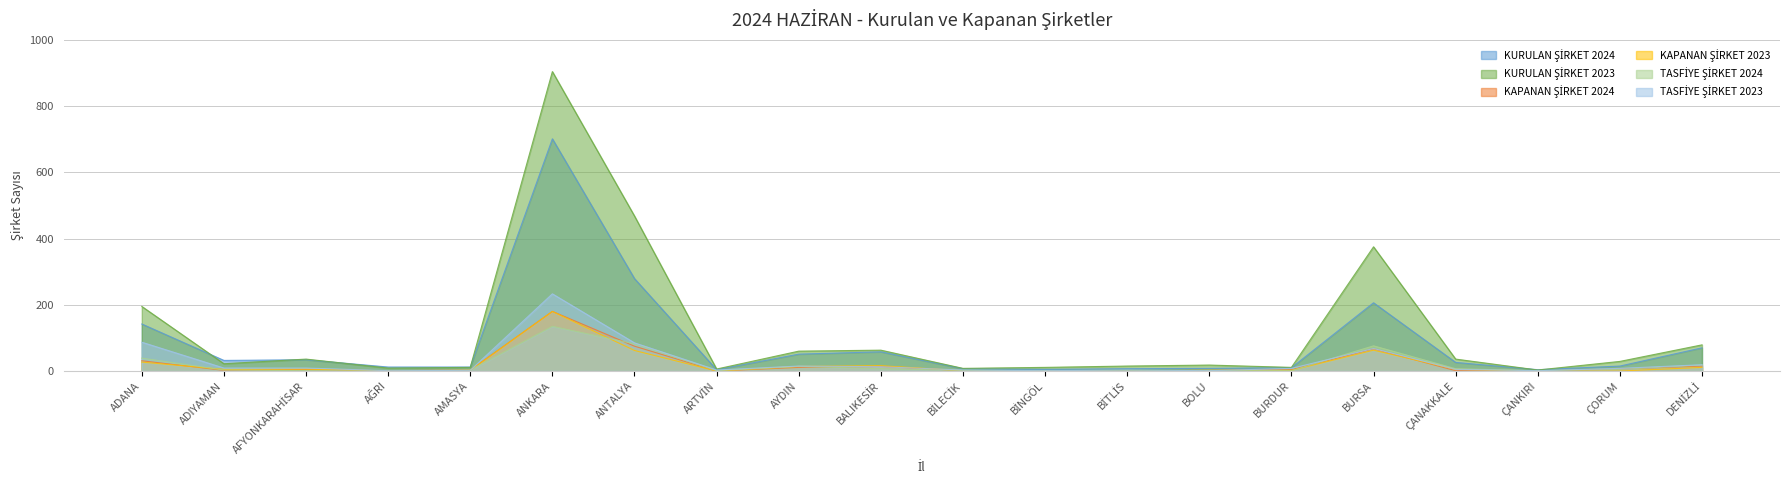

At how many categories does at least one series exceed 336?

3